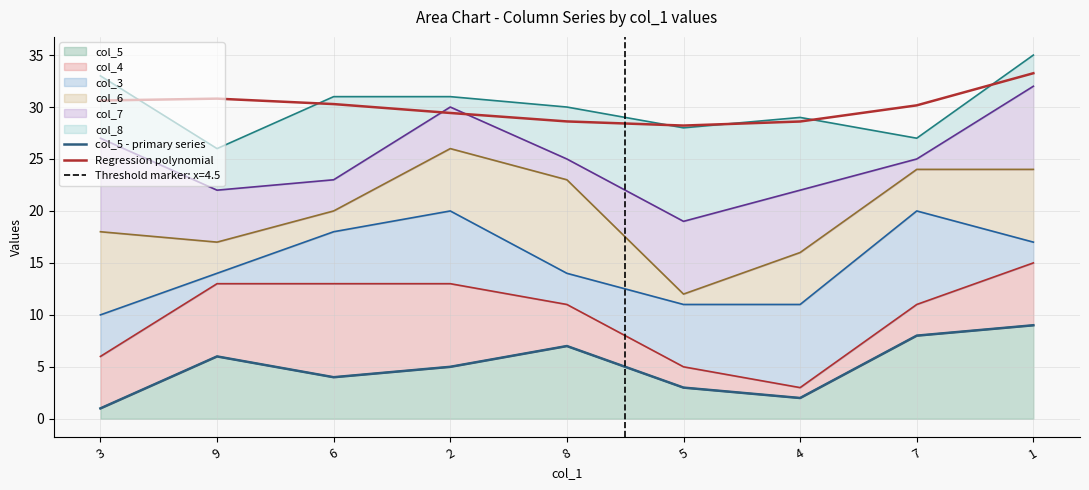

How many values in the col_5 - primary series series exceed 5?

4